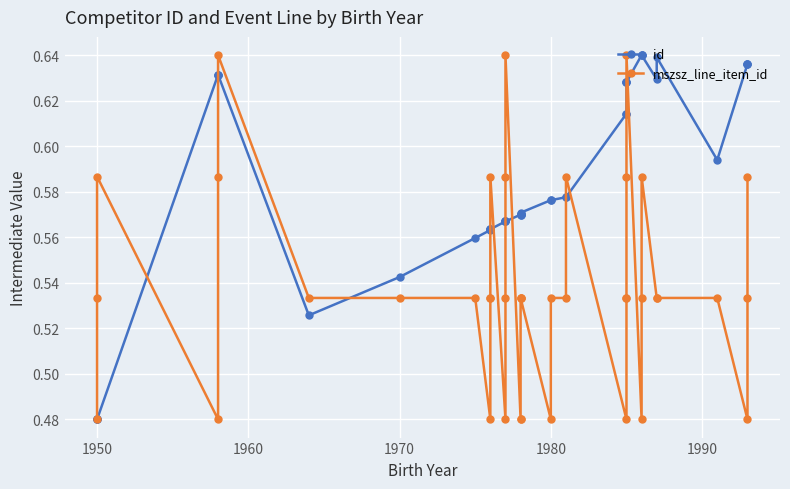

At how many categories does at least one series exceed 0?

40